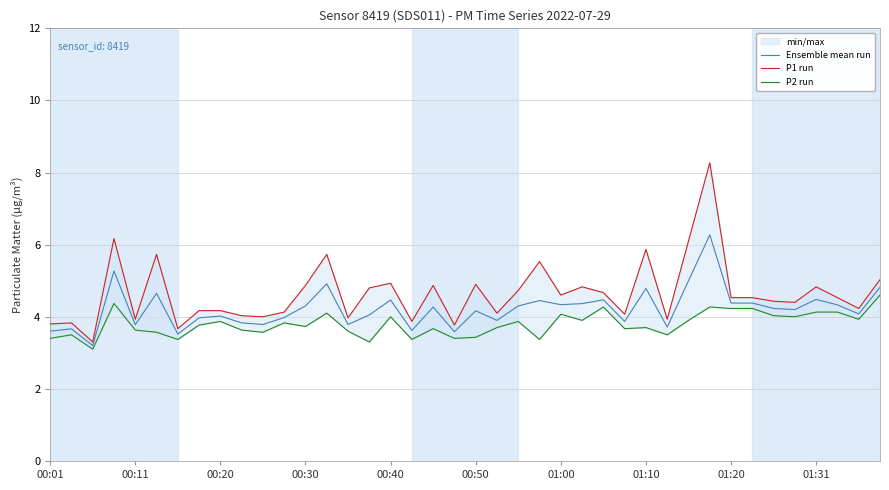

Is it true that Ensemble mean run equals 5.8 at 10?

False